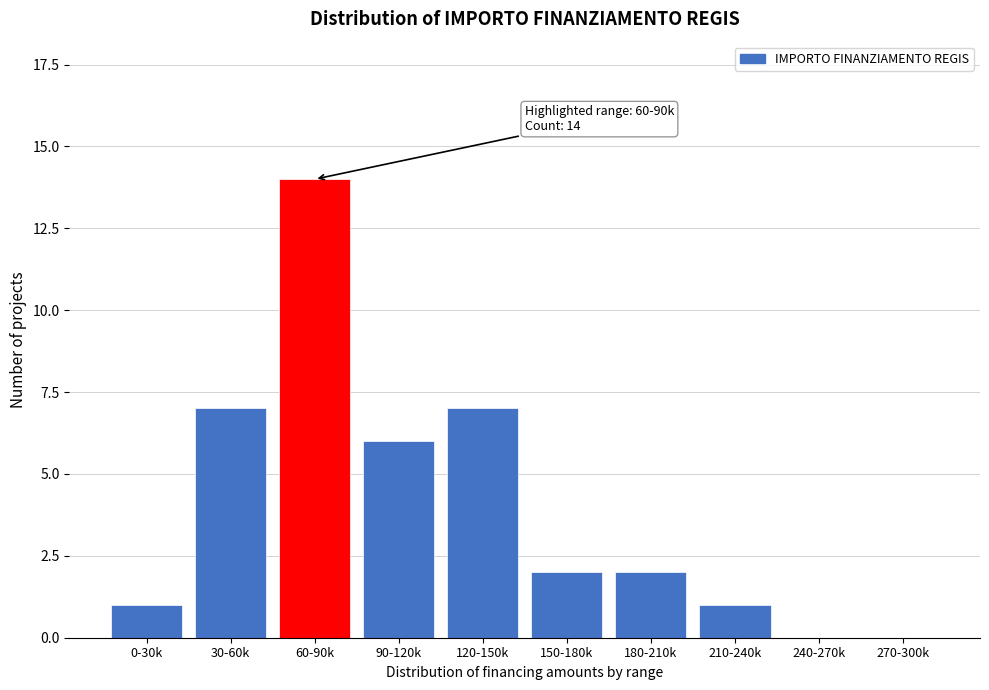

Reading left to right, extract all data points from this chart.

0-30k=1	30-60k=7	60-90k=14	90-120k=6	120-150k=7	150-180k=2	180-210k=2	210-240k=1	240-270k=0	270-300k=0